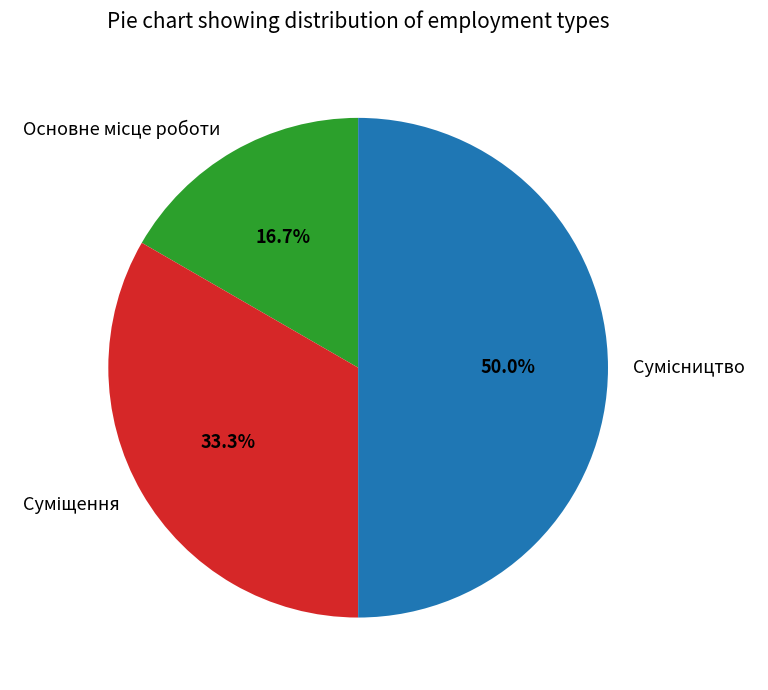

To the nearest percent, what is the average slice percentage?

33%